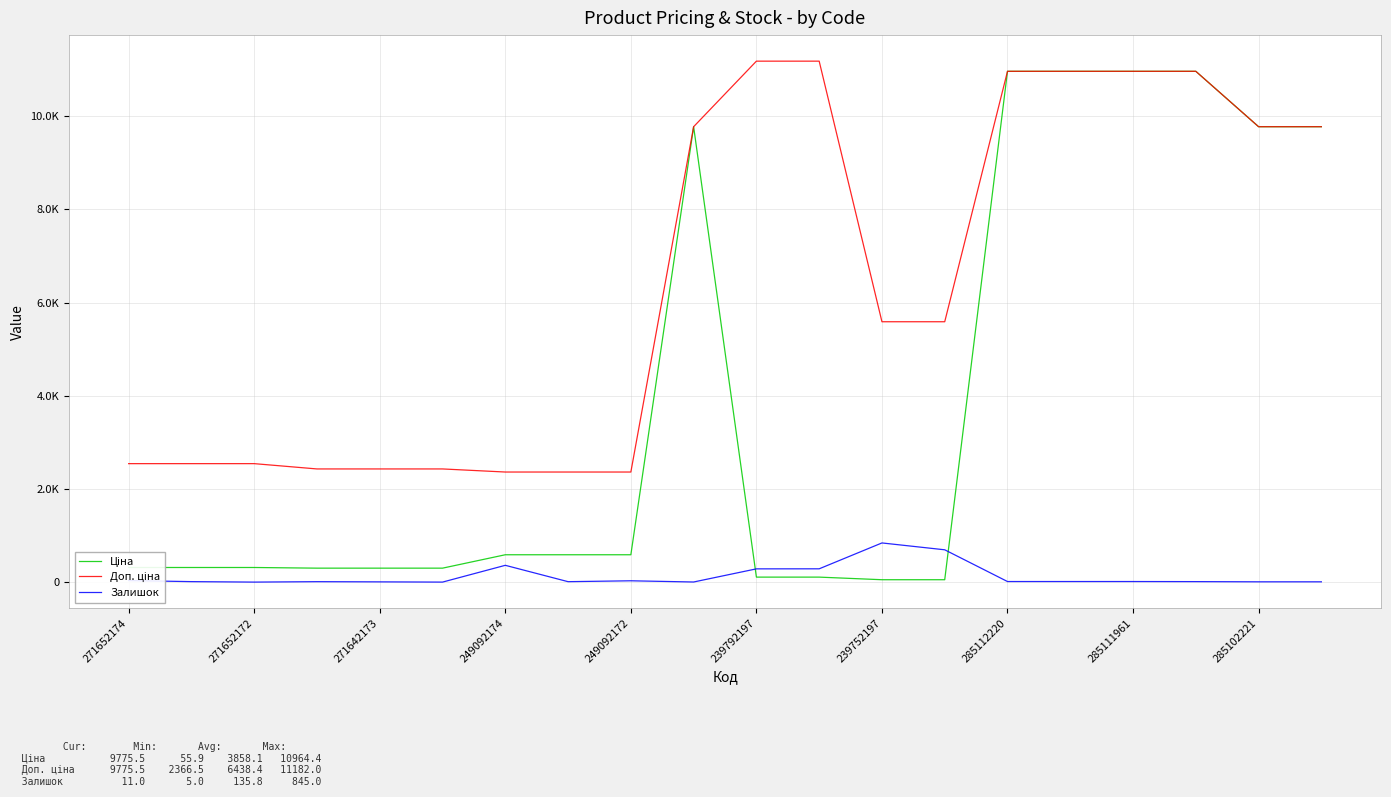

True or false: Ціна and Доп. ціна cross at least once.

False